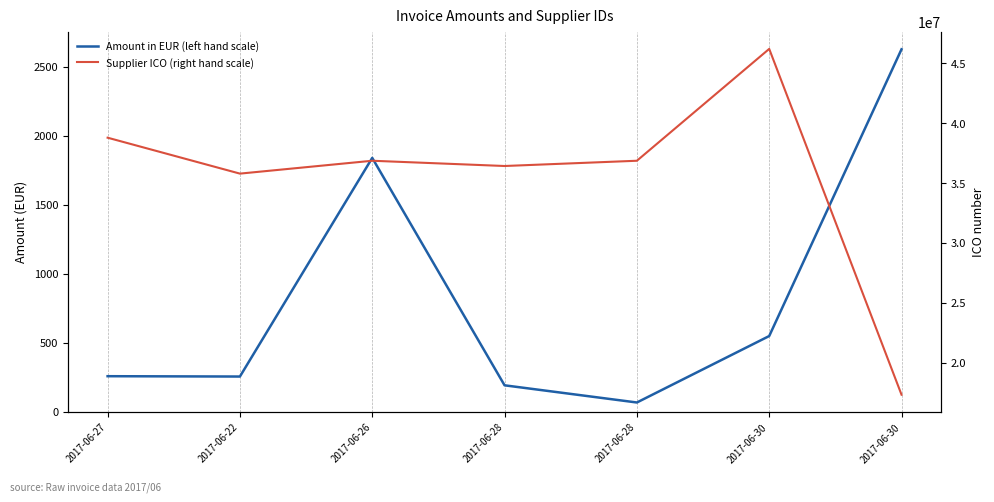

Reading right to left, transcribe all the data shown in this chart.

Amount in EUR (left hand scale): 2626.6	550.0	68.8	193.2	1840.0	256.8	259.2
Supplier ICO (right hand scale): 17321450.0	46201661.0	36860492.0	36421928.0	36860492.0	35785772.0	38785772.0